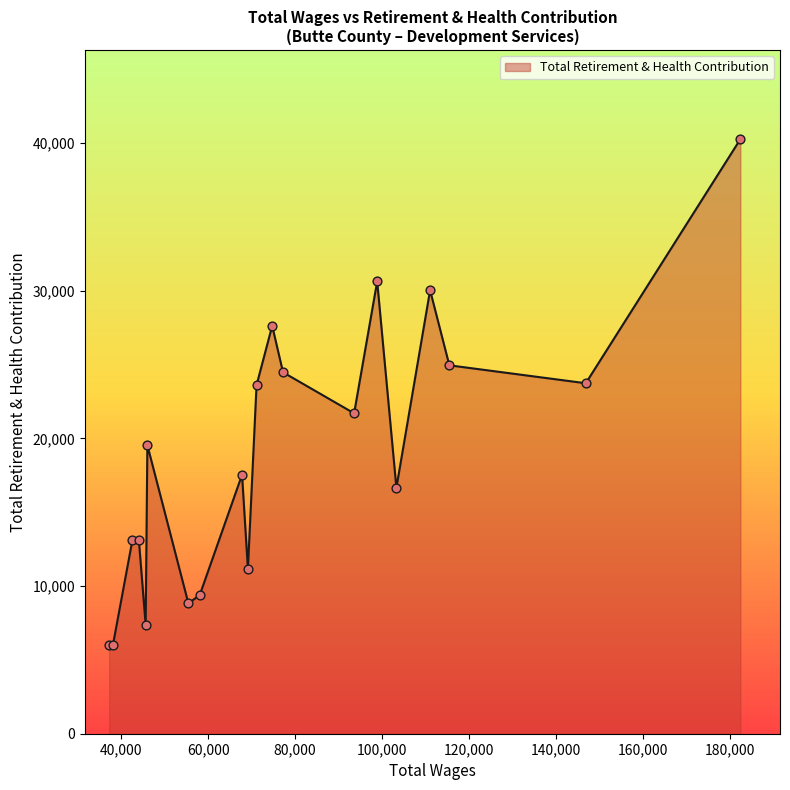

What is the greatest value displayed?

40258